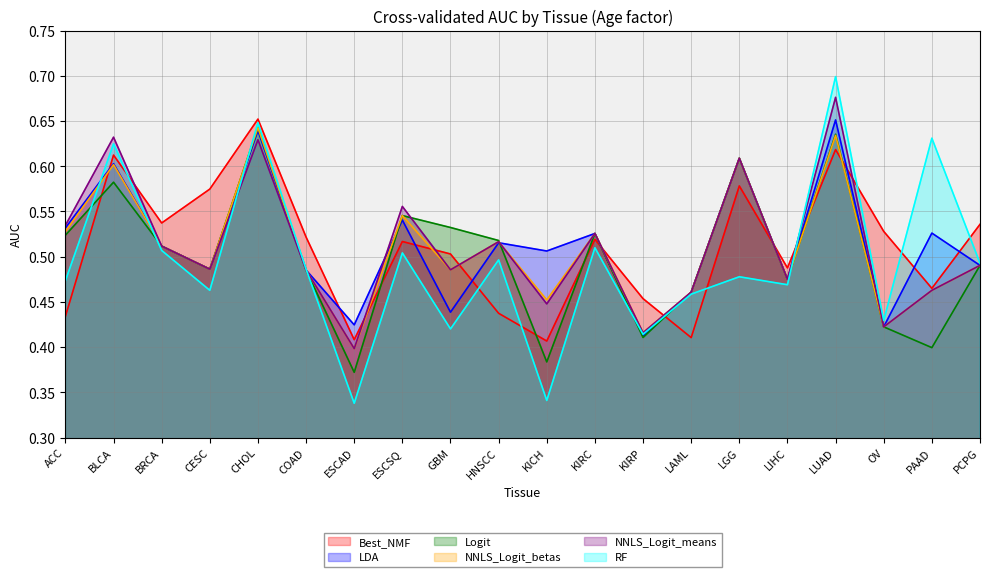

Reading right to left, what are all the values shown in this chart?

Best_NMF: 0.5	0.5	0.5	0.6	0.5	0.6	0.4	0.5	0.5	0.4	0.4	0.5	0.5	0.4	0.5	0.7	0.6	0.5	0.6	0.4
LDA: 0.5	0.5	0.4	0.7	0.5	0.6	0.5	0.4	0.5	0.5	0.5	0.4	0.5	0.4	0.5	0.6	0.5	0.5	0.6	0.5
Logit: 0.5	0.4	0.4	0.6	0.5	0.6	0.5	0.4	0.5	0.4	0.5	0.5	0.5	0.4	0.5	0.6	0.5	0.5	0.6	0.5
NNLS_Logit_betas: 0.5	0.5	0.4	0.6	0.5	0.6	0.5	0.4	0.5	0.5	0.5	0.5	0.5	0.4	0.5	0.6	0.5	0.5	0.6	0.5
NNLS_Logit_means: 0.5	0.5	0.4	0.7	0.5	0.6	0.5	0.4	0.5	0.4	0.5	0.5	0.6	0.4	0.5	0.6	0.5	0.5	0.6	0.5
RF: 0.5	0.6	0.4	0.7	0.5	0.5	0.5	0.4	0.5	0.3	0.5	0.4	0.5	0.3	0.5	0.6	0.5	0.5	0.6	0.5